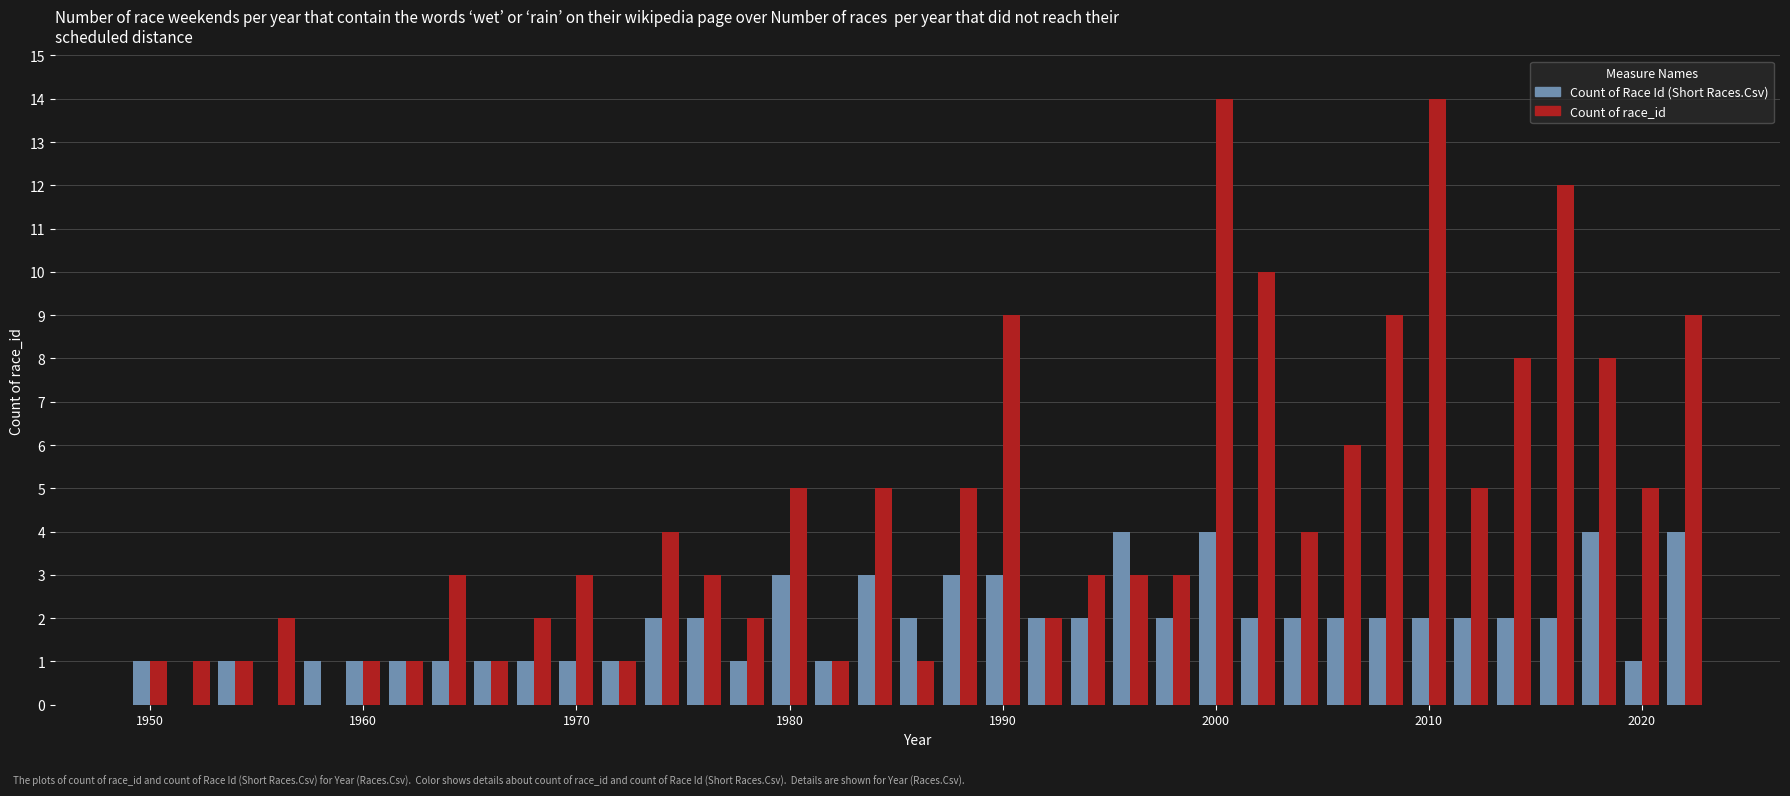

Which series has the largest total across all categories?

Count of race_id